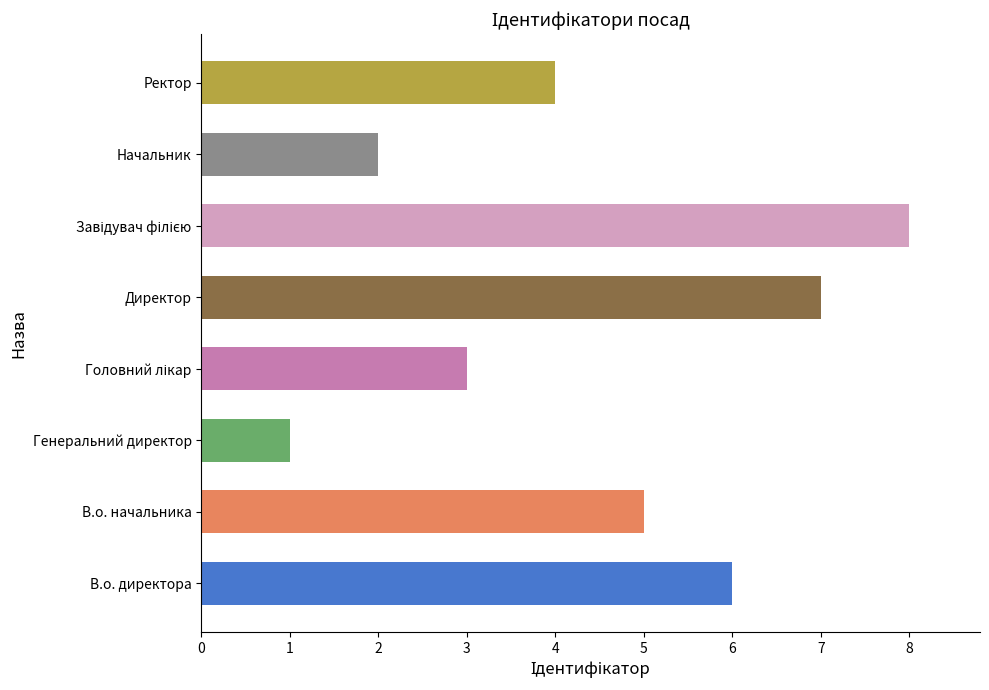

Reading top to bottom, extract all data points from this chart.

4	2	8	7	3	1	5	6